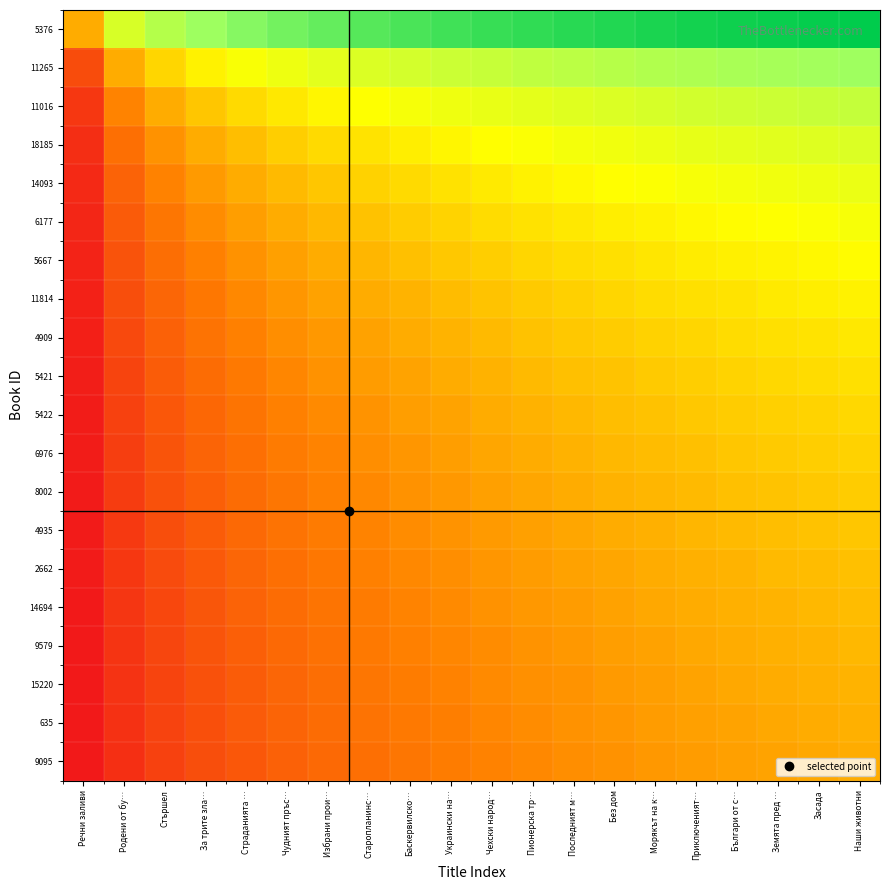

At Украински на…, list the series in order from smallest to largest.

9095, 635, 15220, 9579, 14694, 2662, 4935, 8002, 6976, 5422, 5421, 4909, 11814, 5667, 6177, 14093, 18185, 11016, 11265, 5376